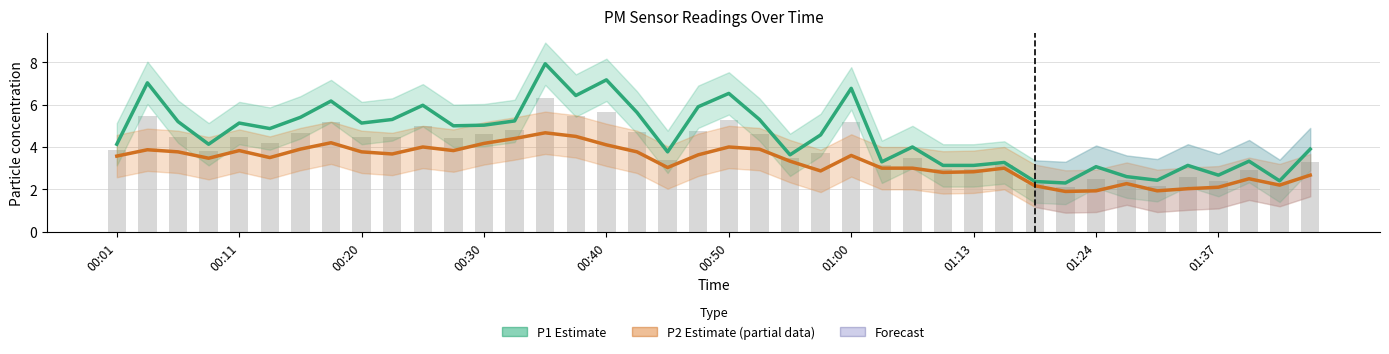

Between 38 and 34, which is larger?

34